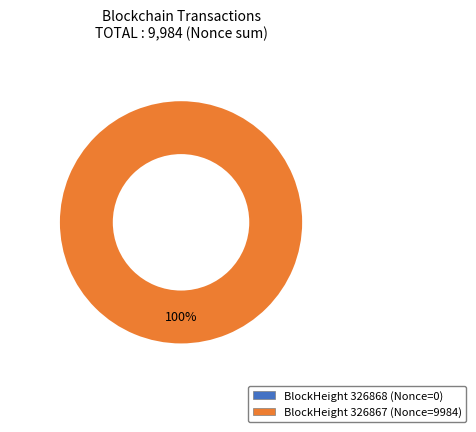

To the nearest percent, what is the difference between the largest and smallest slice percentages?

100%